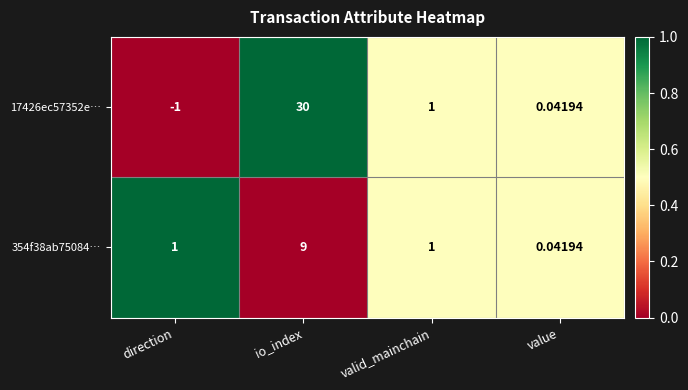

At which category is the sum across all series the highest?

io_index